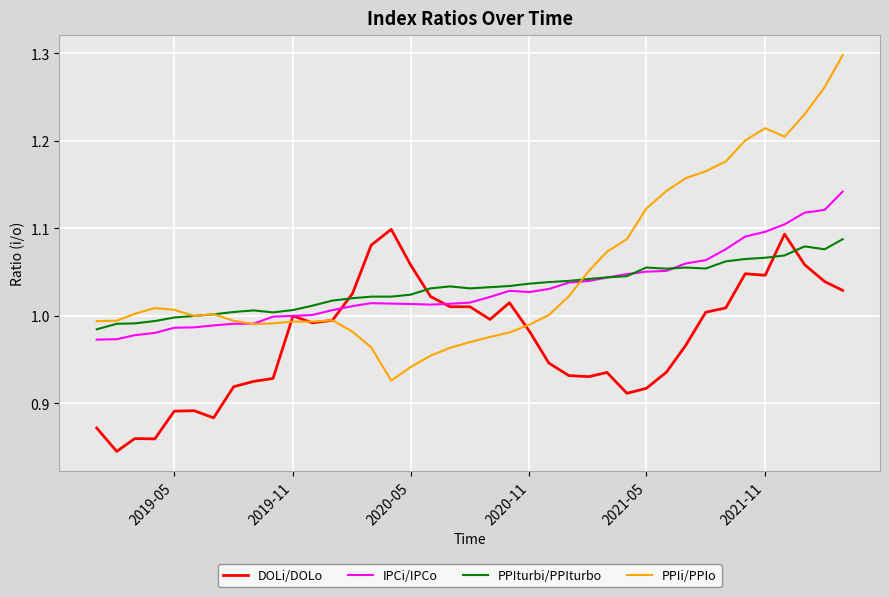

Which series has the largest total across all categories?

PPIi/PPIo